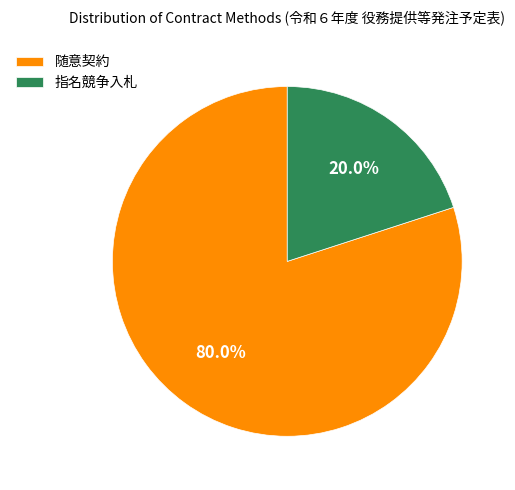

The 随意契約 slice represents 70% of the pie. True or false?

False